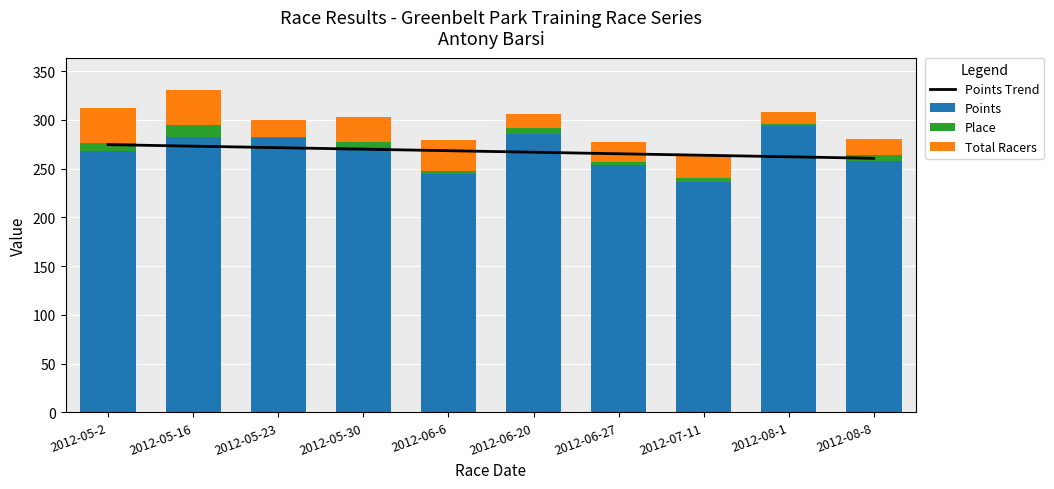

True or false: Points has a value of 489.6 at 2012-05-16.

False